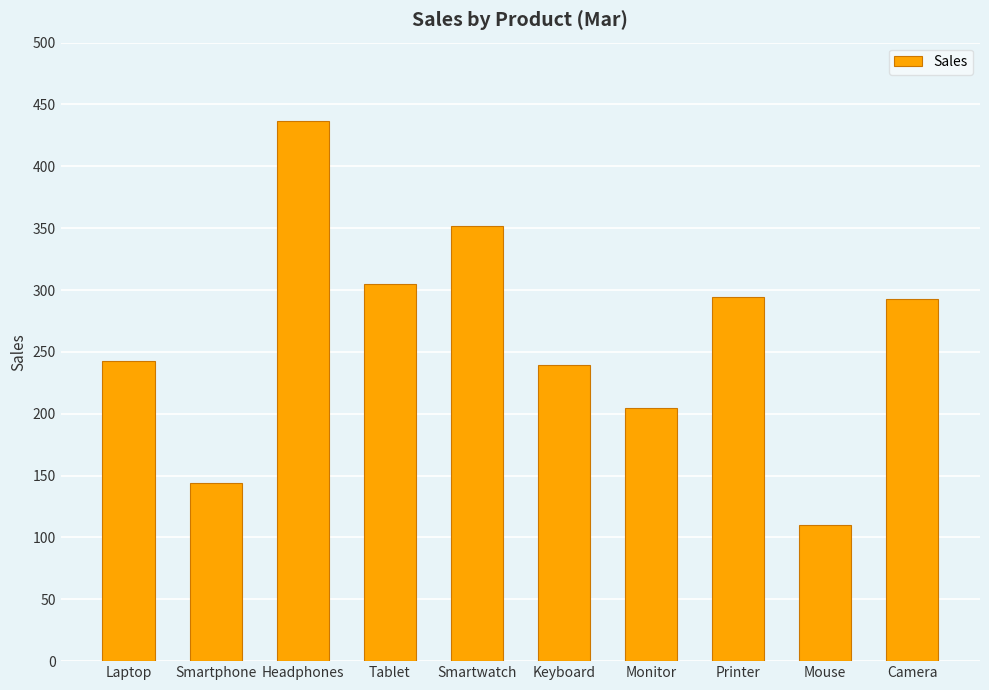

Read the value at Keyboard, to the nearest 5.

240